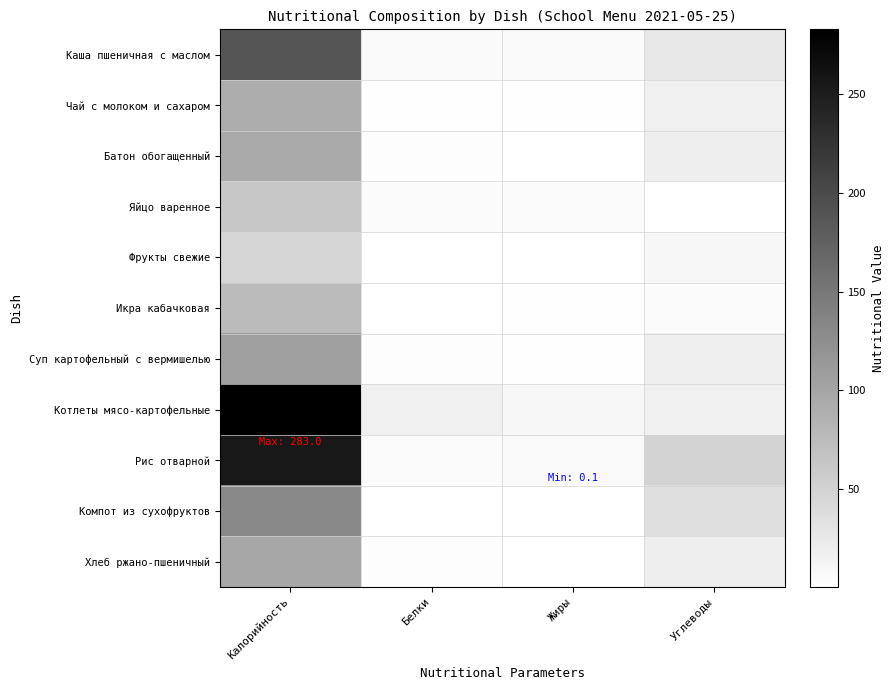

Which series changed the most between Белки and Углеводы?

Рис отварной